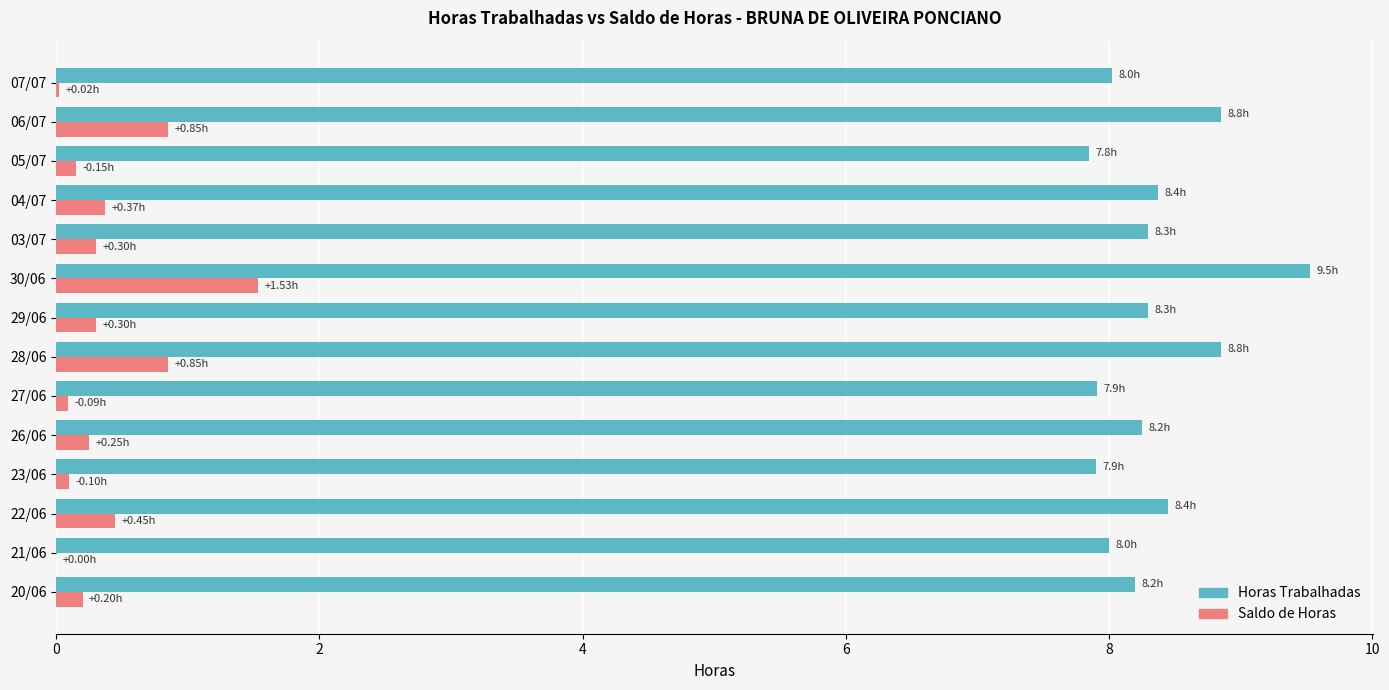

Is the value of Saldo de Horas at 21/06 greater than the value of Horas Trabalhadas at 29/06?

No